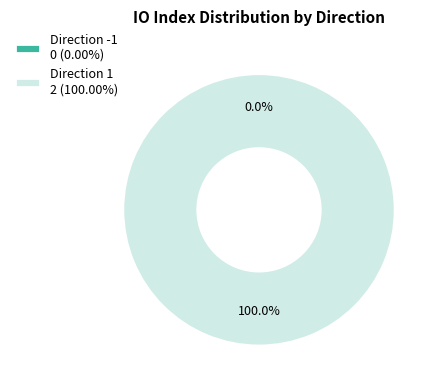

Rank the categories by value from highest to lowest.

1, -1